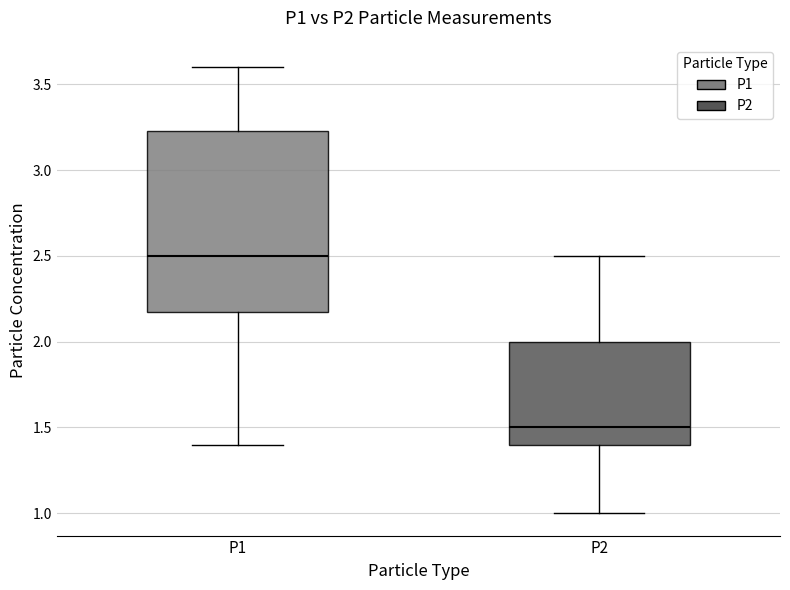

Reading left to right, transcribe this box plot: for each box, give where its median line is, the range the box spans, and where its two whiskers end, as read against the y-axis. The values are not printed on the chart, so give them approximately, as read against the axis.

P1: median 2.50, box 2.20 to 3.25, whiskers 1.40 to 3.60
P2: median 1.50, box 1.40 to 2.00, whiskers 1.00 to 2.50